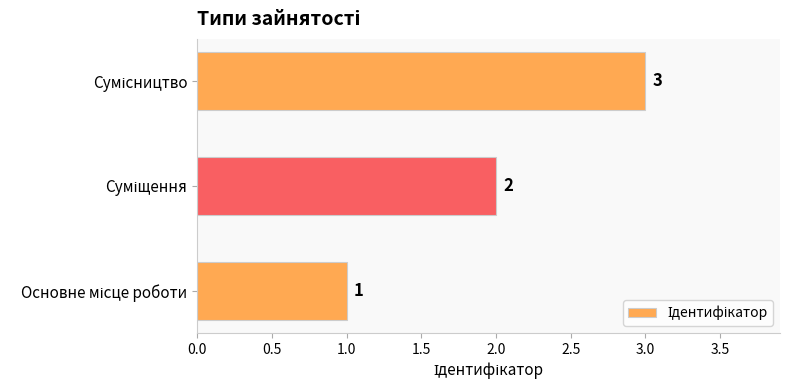

What is the smallest value displayed?

1